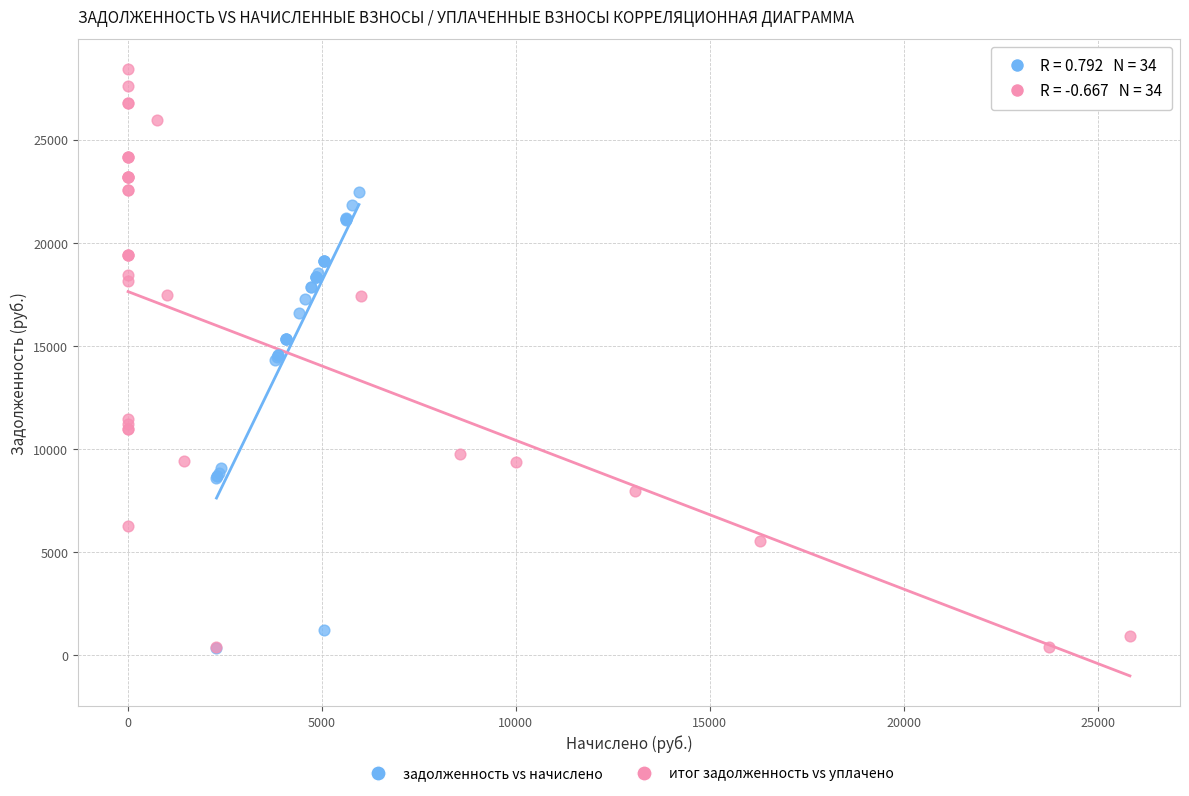

Which series reaches the maximum Y coordinate?

итог задолженность vs уплачено